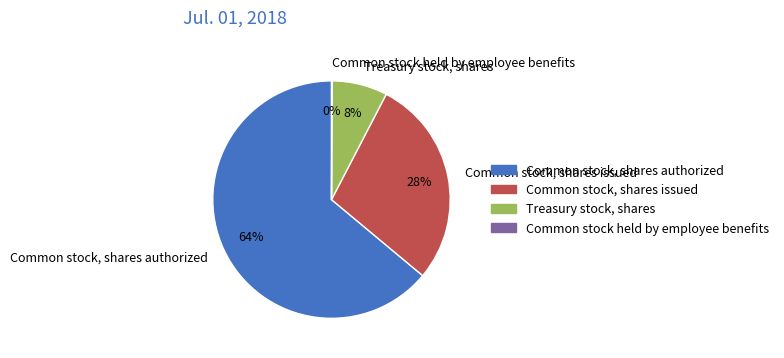

What is the majority slice?

Common stock, shares authorized